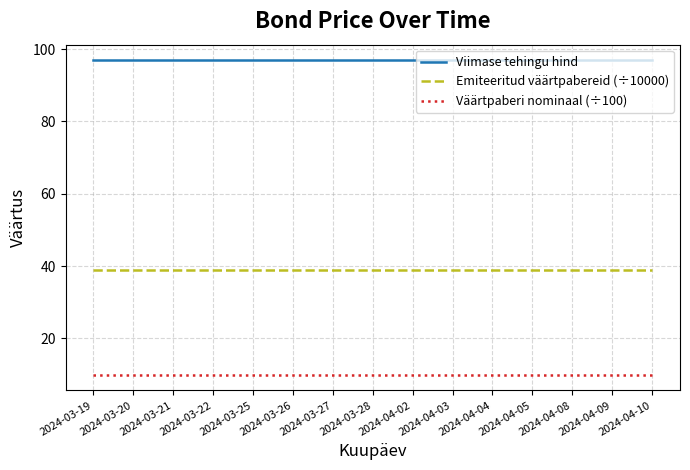

How many lines are shown in the chart?

3